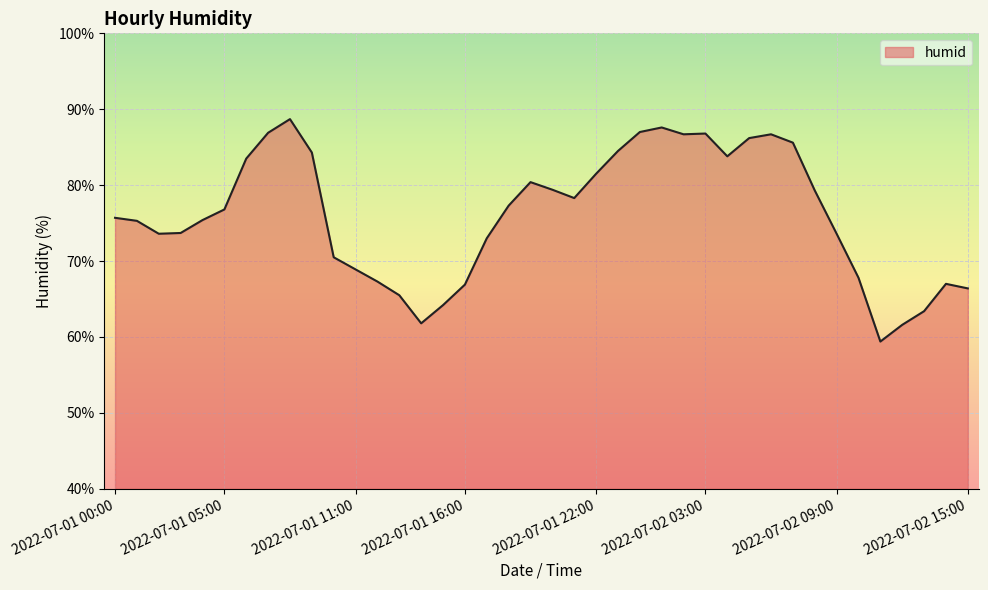

What is the sum of all values?

3042.3